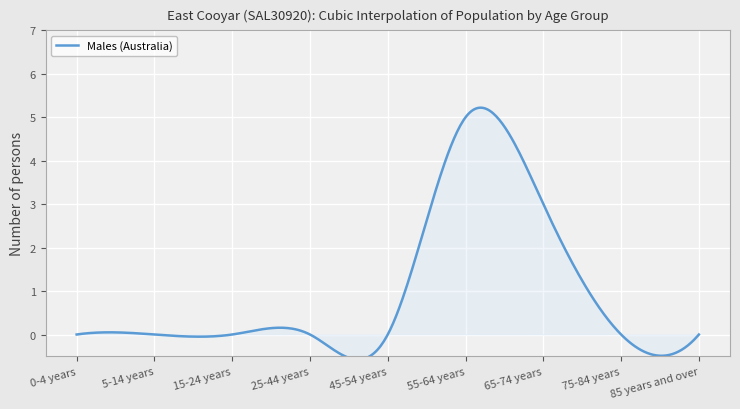

What position from the left is 65-74 years?

7